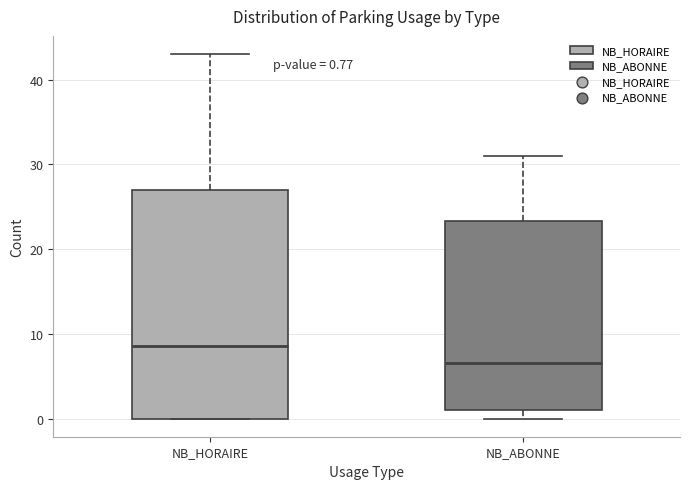

Which box has the highest median line?

NB_HORAIRE